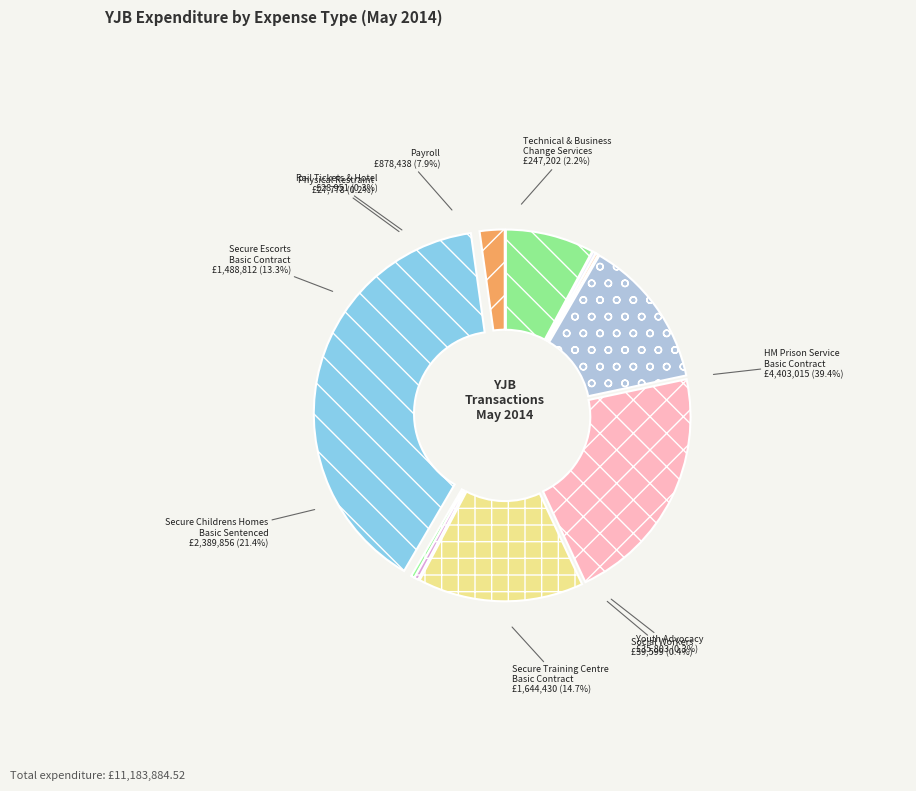

Is it true that Secure Childrens Homes - Basic Sentenced is 15% of the pie?

False